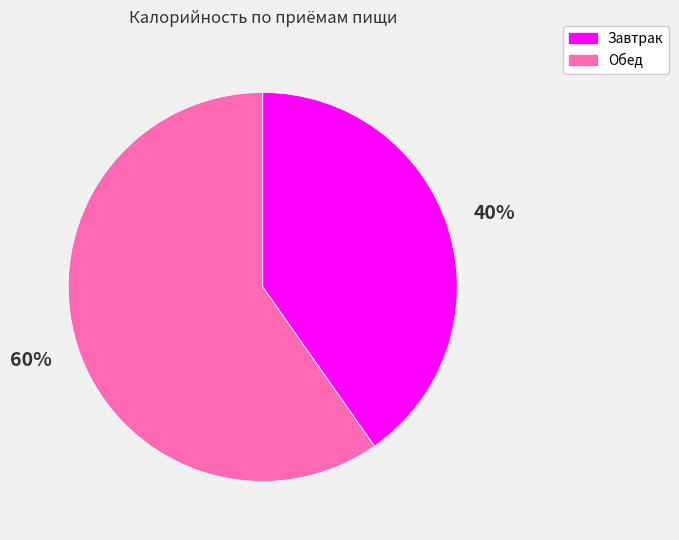

Does Завтрак account for over 50% of the chart?

No